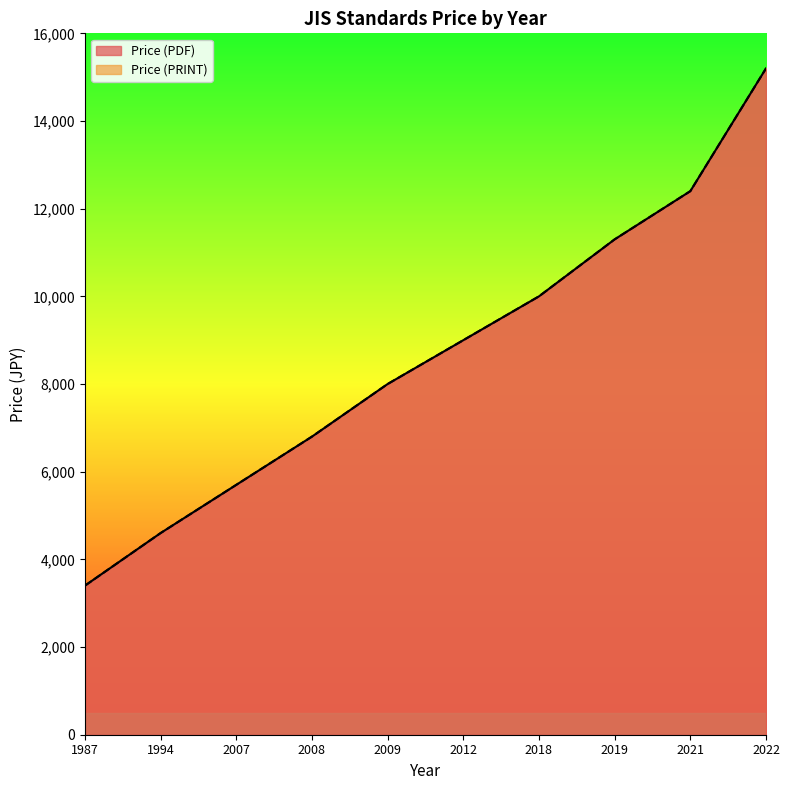

Which series has the largest total across all categories?

Price (PDF)